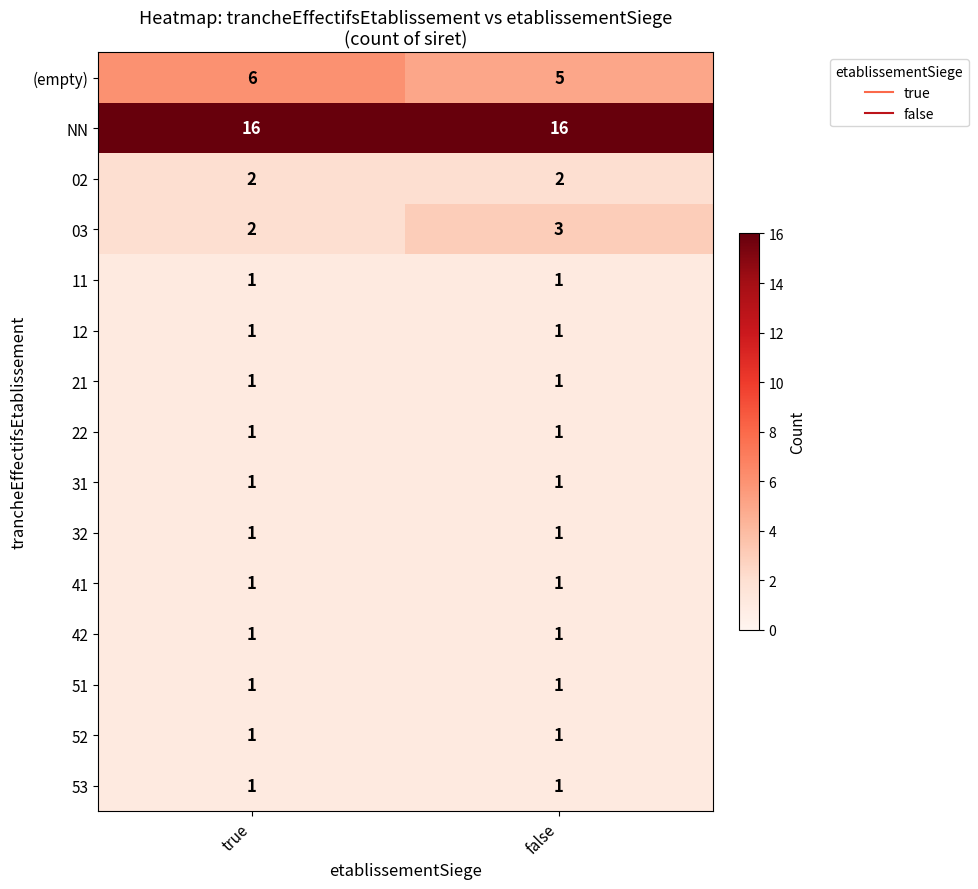

What is the maximum value shown in the chart?

16